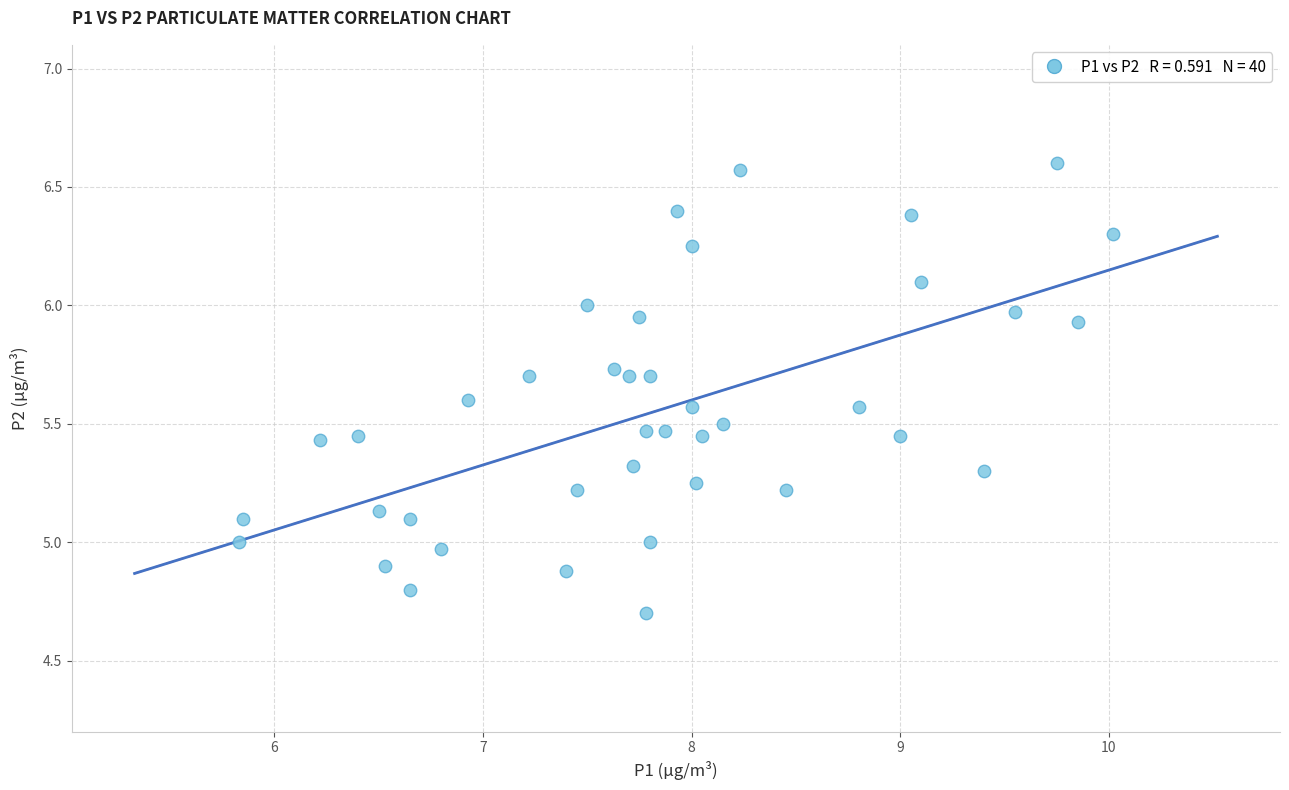

What is the range of Y values (max minus min)?

1.9